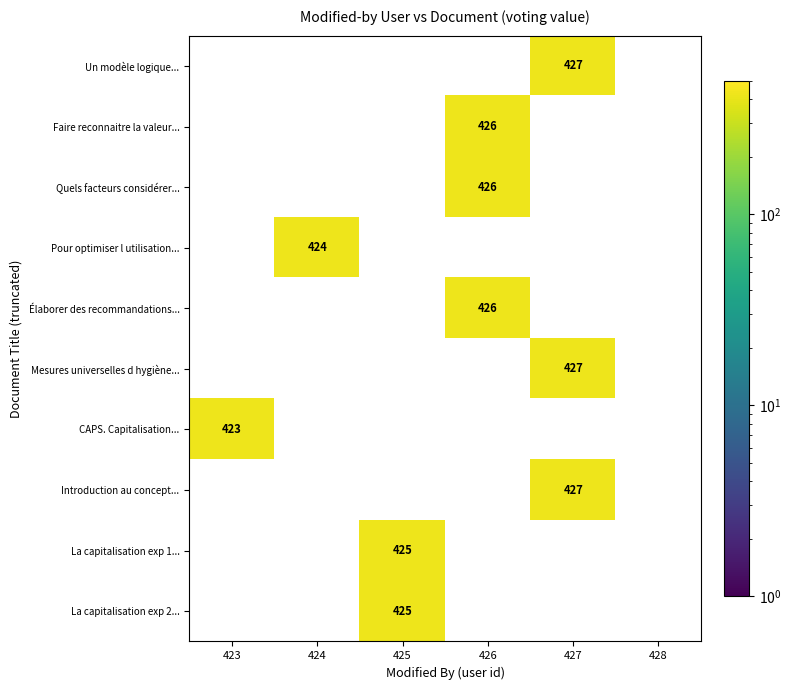

Is it true that Introduction au concept... equals 722 at 427?

False